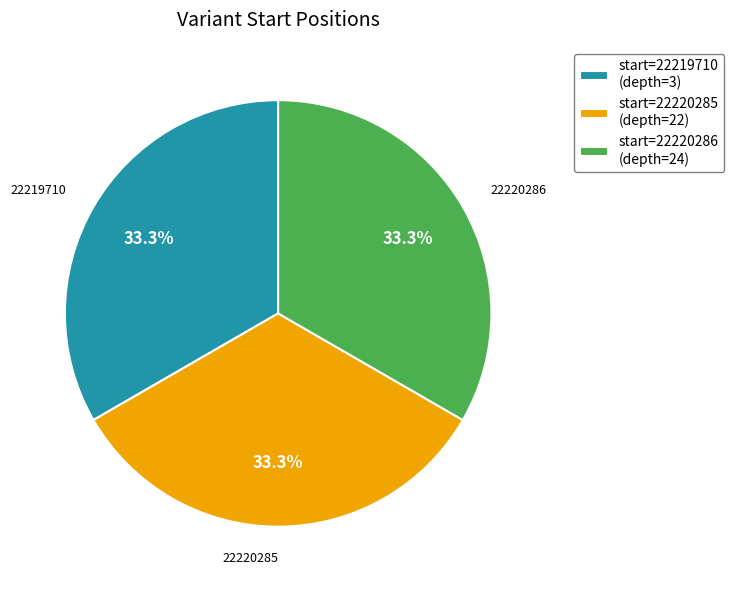

Is there any slice that represents more than half of the pie?

No